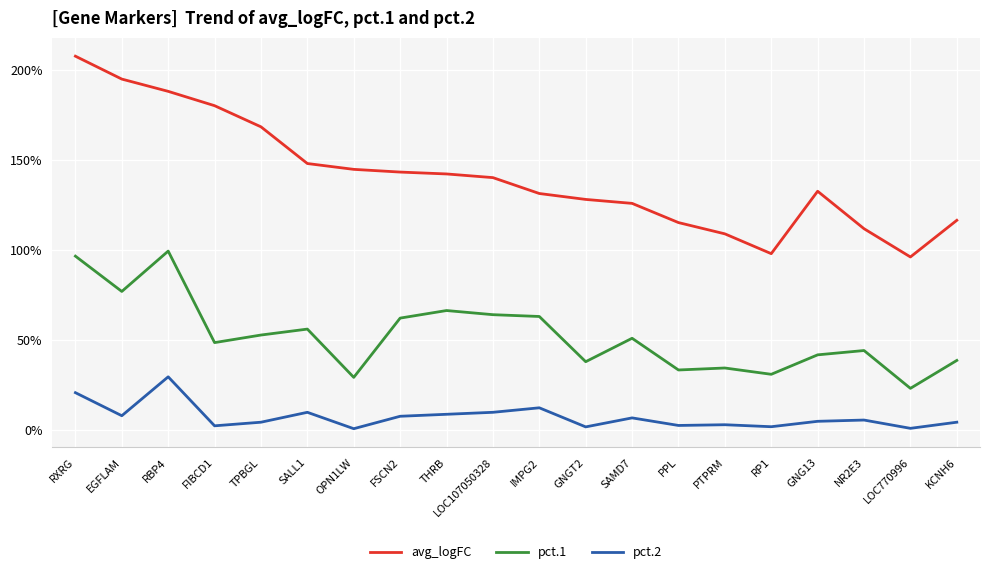

Read the pct.2 value at SALL1.

0.1